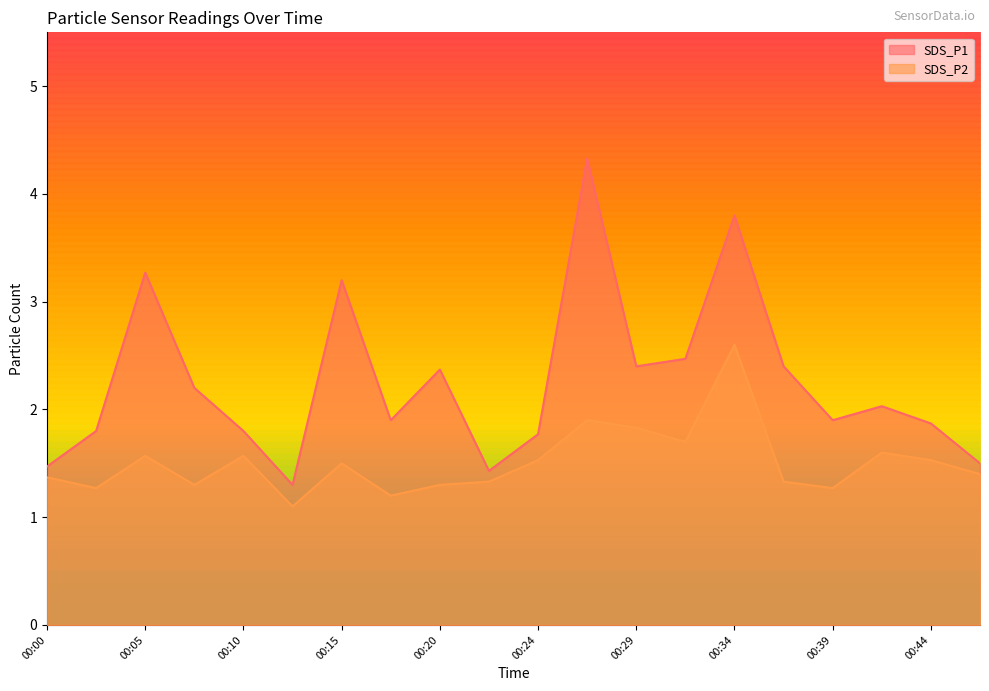

True or false: SDS_P1 and SDS_P2 cross at least once.

False